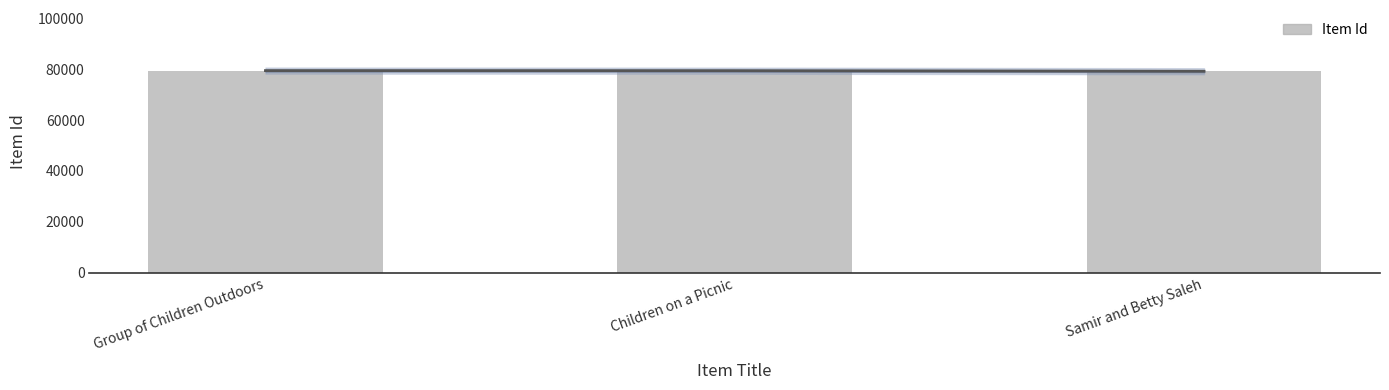

What is the label of the 3rd bar from the right?

Group of Children Outdoors